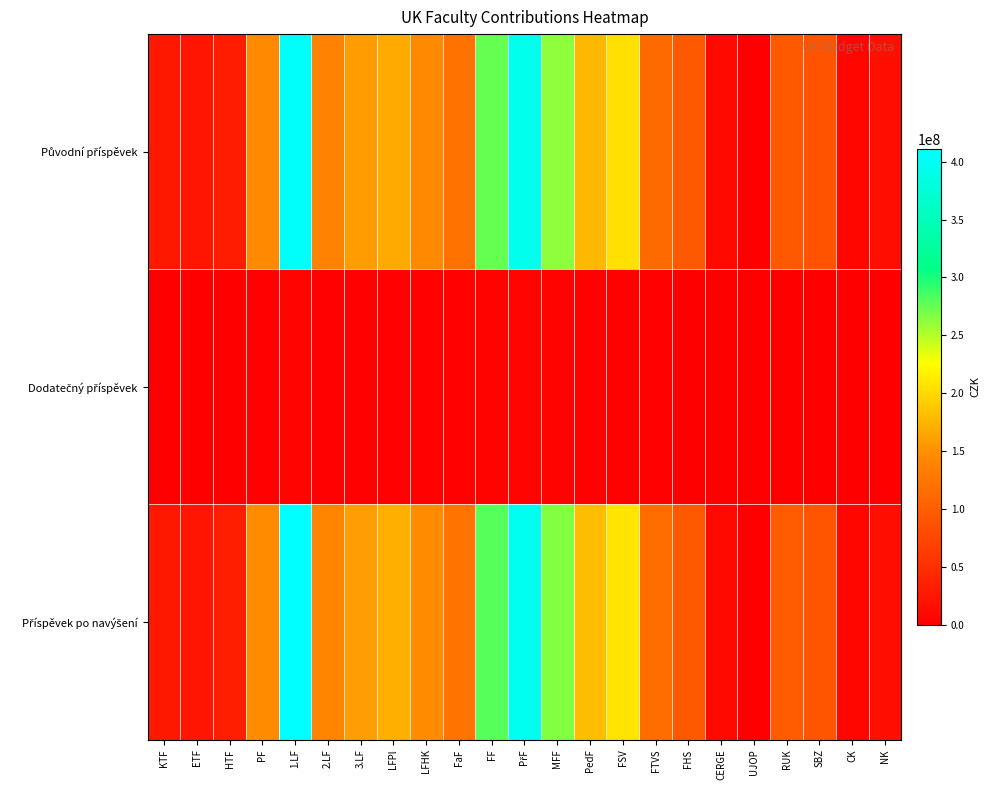

At which category does the chart reach its minimum across all series?

UJOP